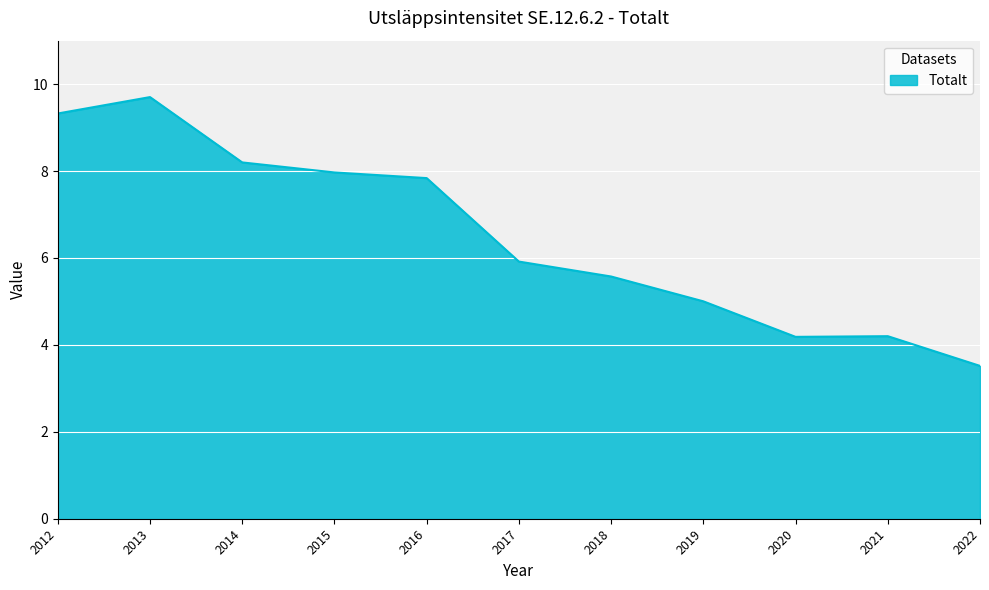

The value at 2015 is 4.5. True or false?

False